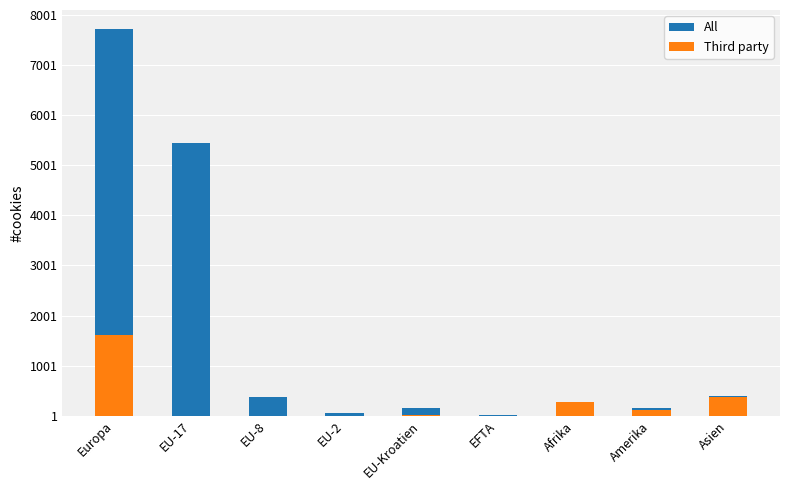

How many bars are there in total?

18